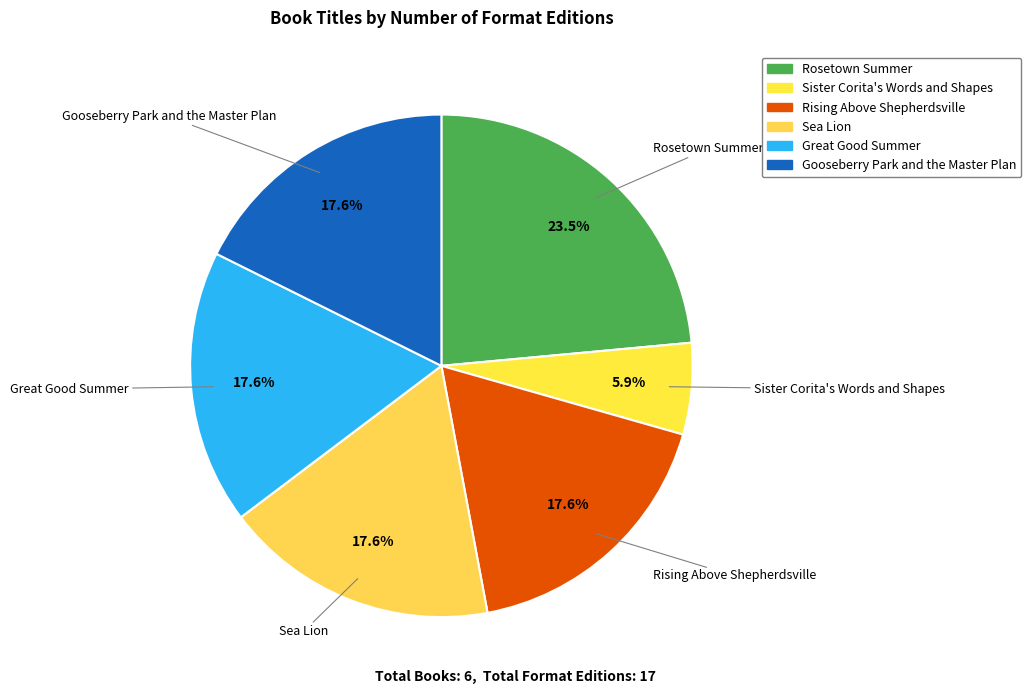

What portion of the pie excludes Gooseberry Park and the Master Plan?

82.4%